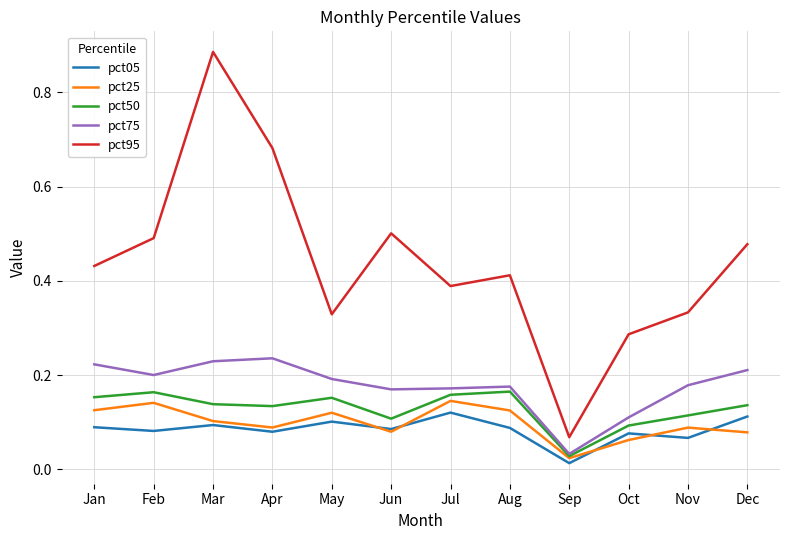

Which label corresponds to the largest value in the chart?

Mar